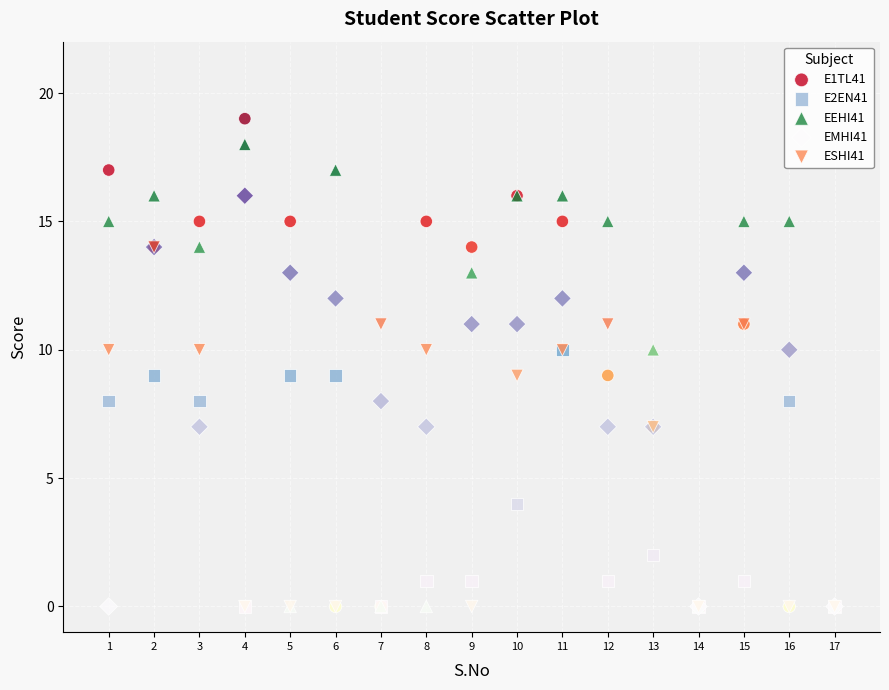

Which series reaches the maximum Y coordinate?

E1TL41